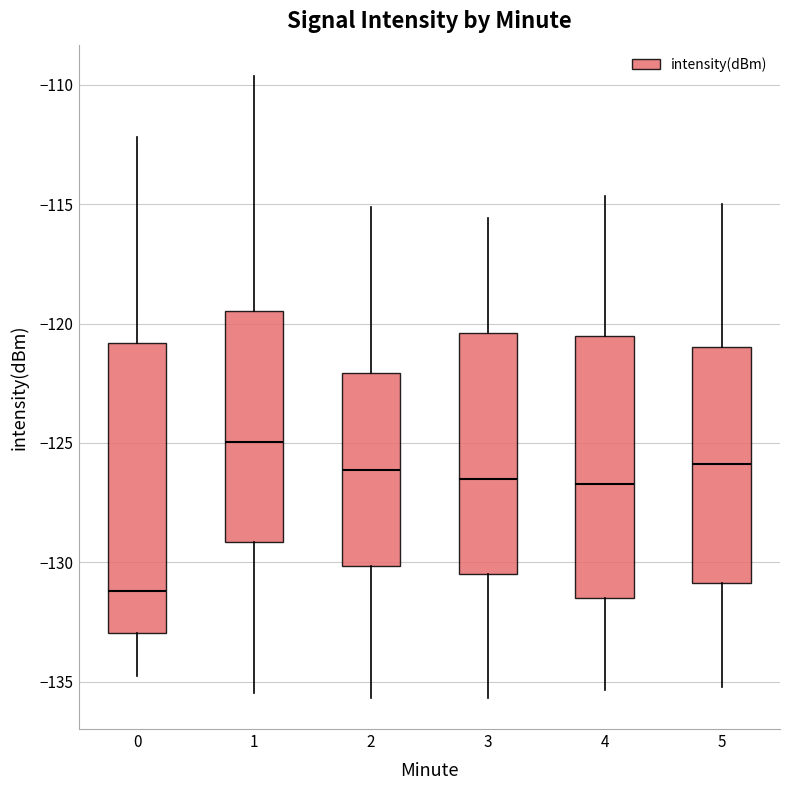

Where does the lower whisker of the box at x = 2 end on the y-axis? The values are not printed on the chart, so give them approximately, as read against the axis.

-135.5